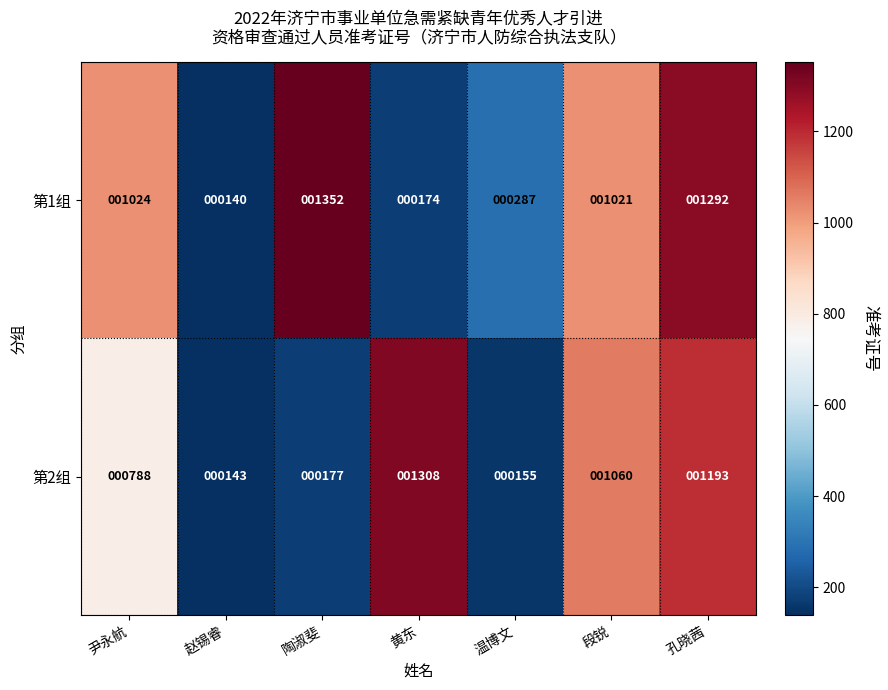

Reading left to right, what are all the values shown in this chart?

第1组: 1024	140	1352	174	287	1021	1292
第2组: 788	143	177	1308	155	1060	1193